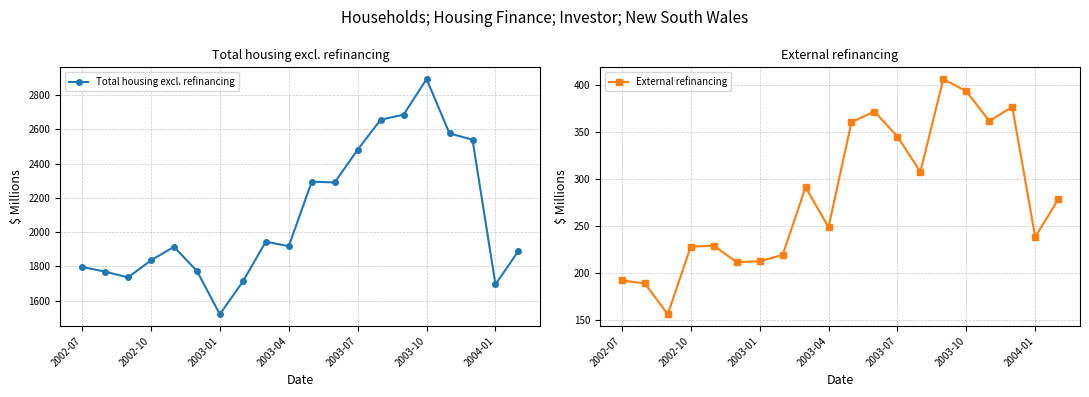

What is the minimum value for Total housing excl. refinancing?

1519.9